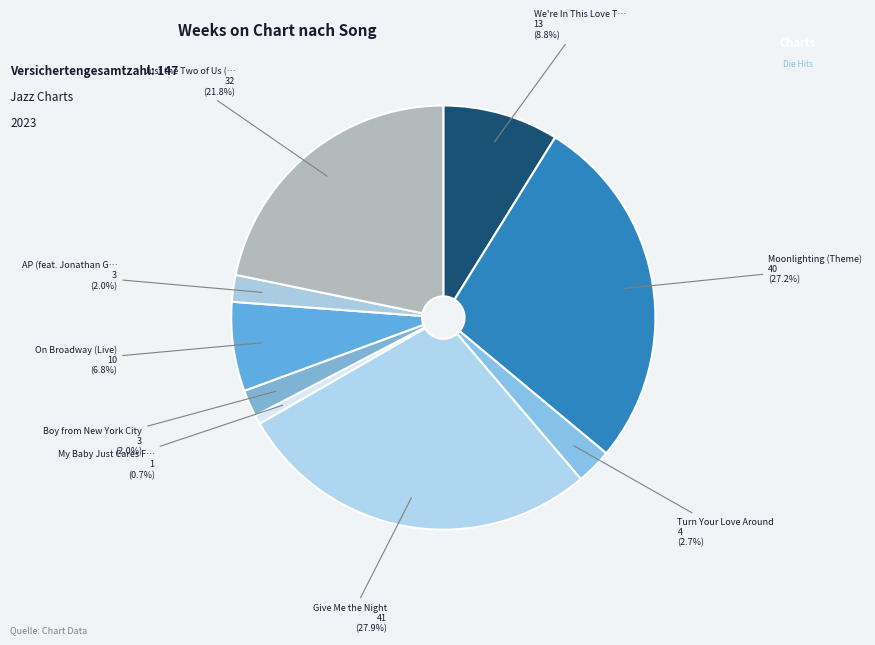

Which slice is the largest?

Give Me the Night